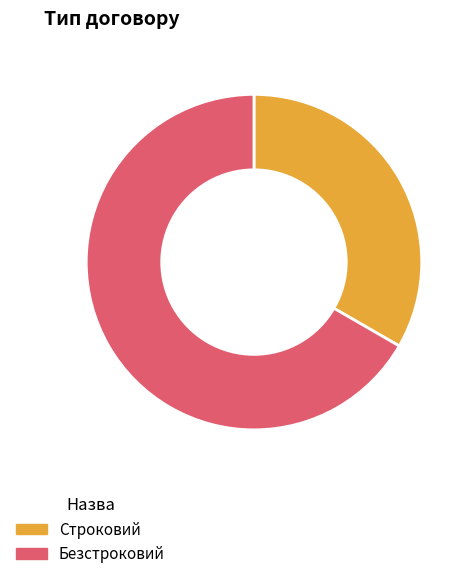

Combined, do Безстроковий and Строковий account for over 50%?

Yes